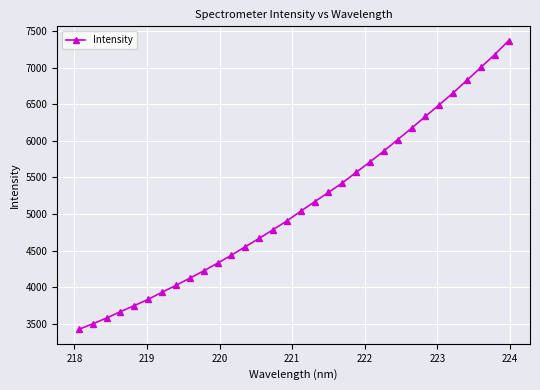

How many lines are shown in the chart?

1